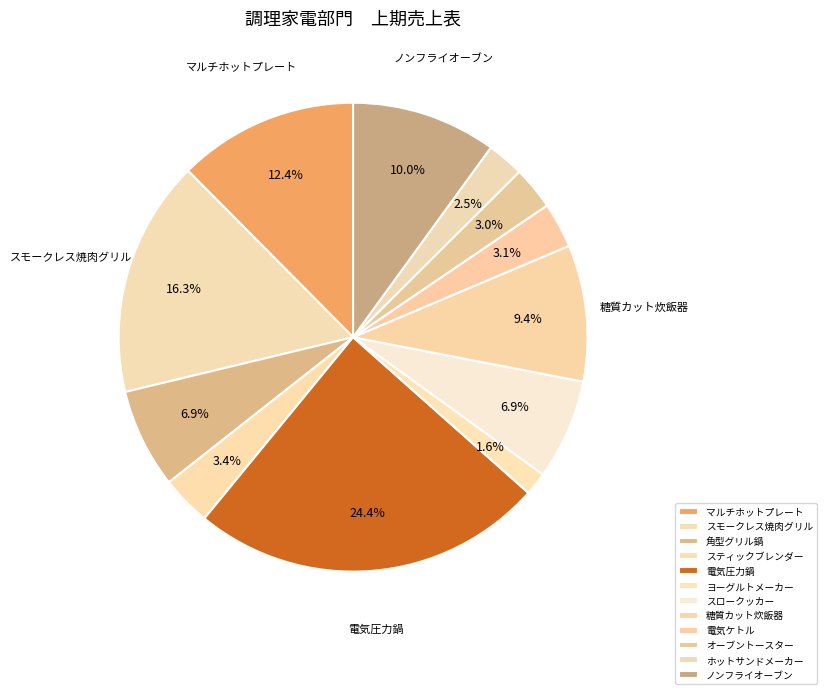

How many slices are in this pie chart?

12